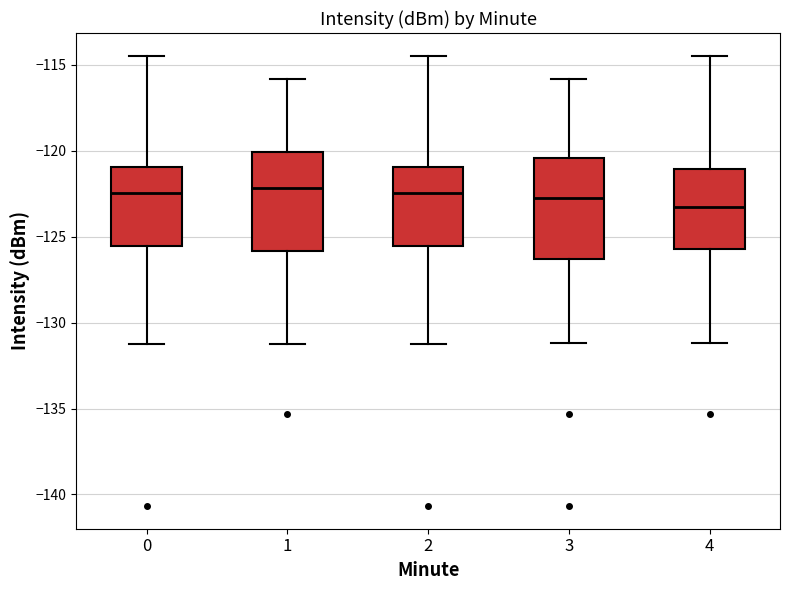

Reading left to right, transcribe this box plot: for each box, give where its median line is, the range the box spans, and where its two whiskers end, as read against the y-axis. The values are not printed on the chart, so give them approximately, as read against the axis.

0: median -122.5, box -125.5 to -121.0, whiskers -131.5 to -114.5
1: median -122.0, box -126.0 to -120.0, whiskers -131.5 to -116.0
2: median -122.5, box -125.5 to -121.0, whiskers -131.5 to -114.5
3: median -123.0, box -126.5 to -120.5, whiskers -131.0 to -116.0
4: median -123.0, box -125.5 to -121.0, whiskers -131.0 to -114.5